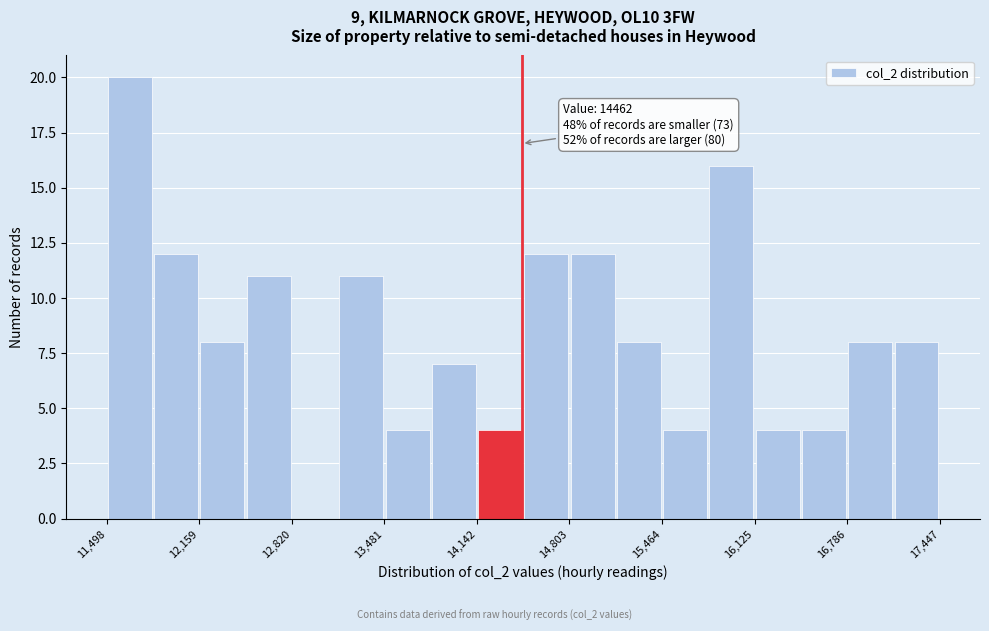

Read against the x-axis, roughly where is the centre of the tallest bar?

11700